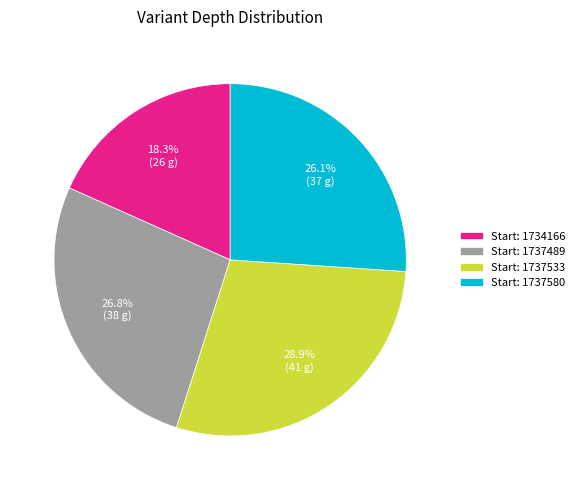

Is there a majority slice in this chart?

No